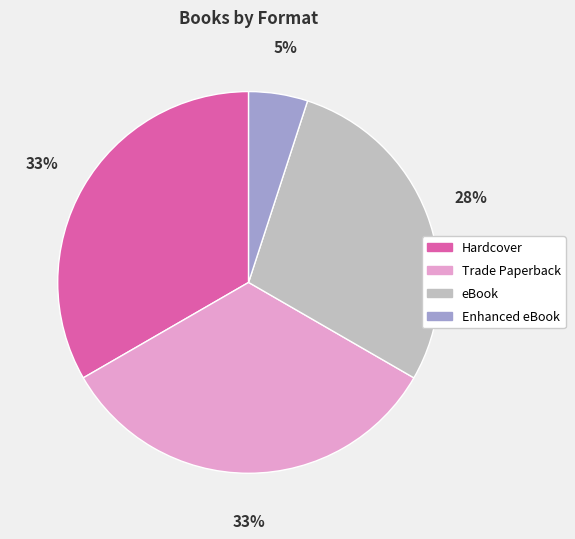

Approximately how many times larger is the value at Trade Paperback compared to eBook?

1.2